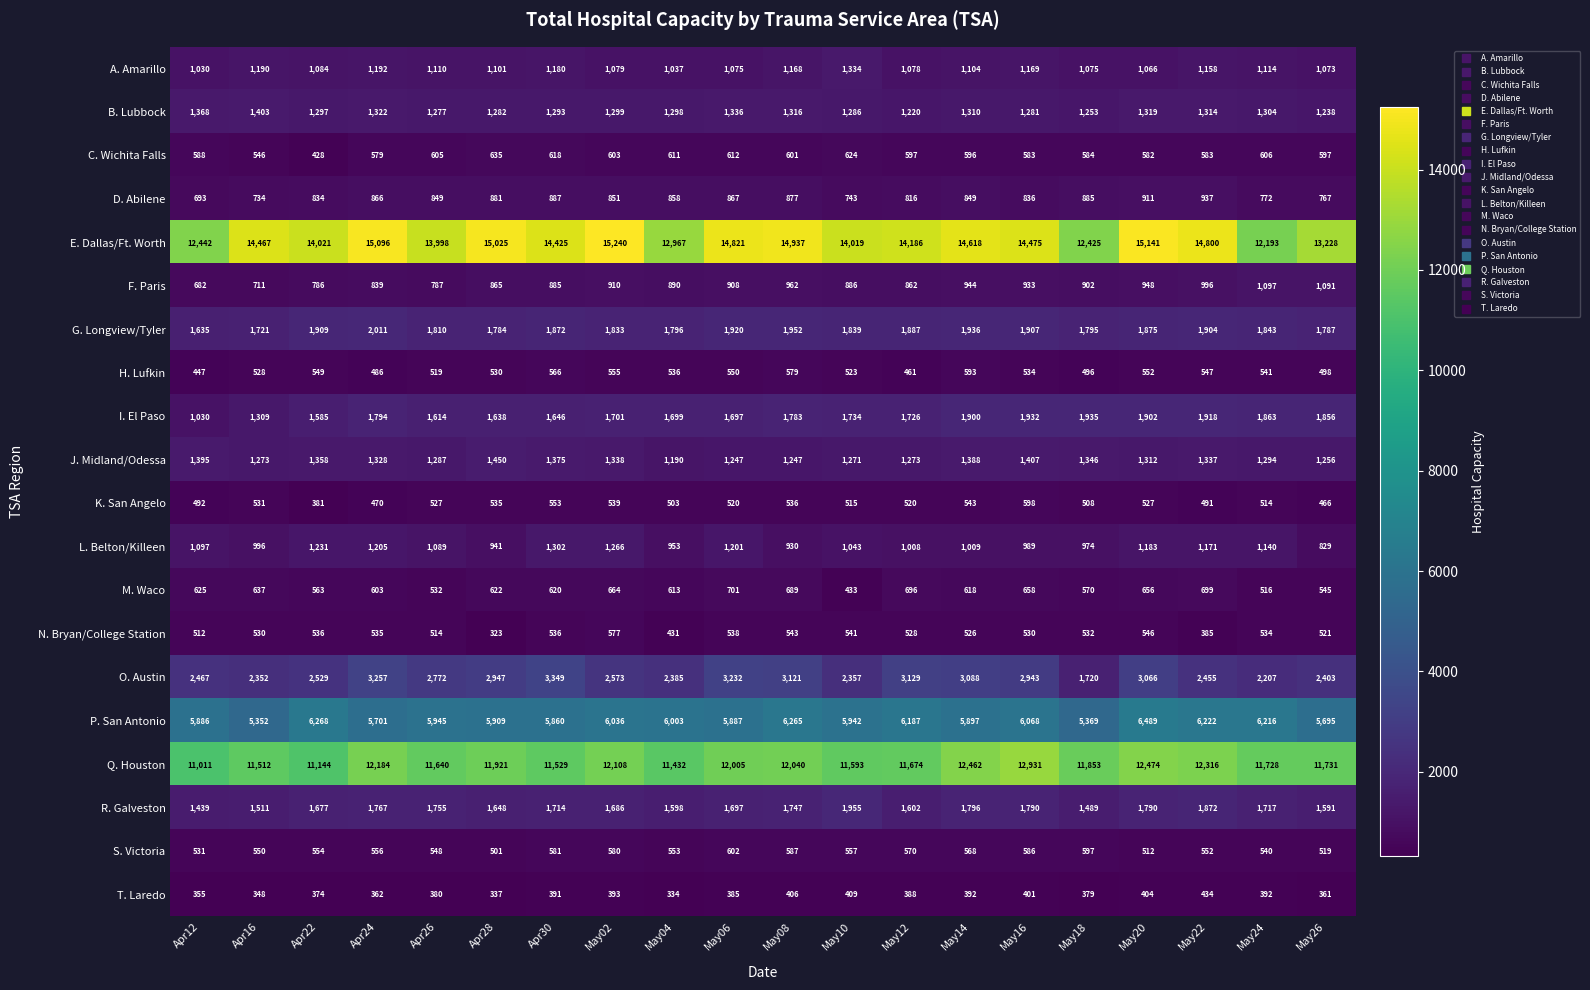

Is it true that T. Laredo equals 388 at May12?

True